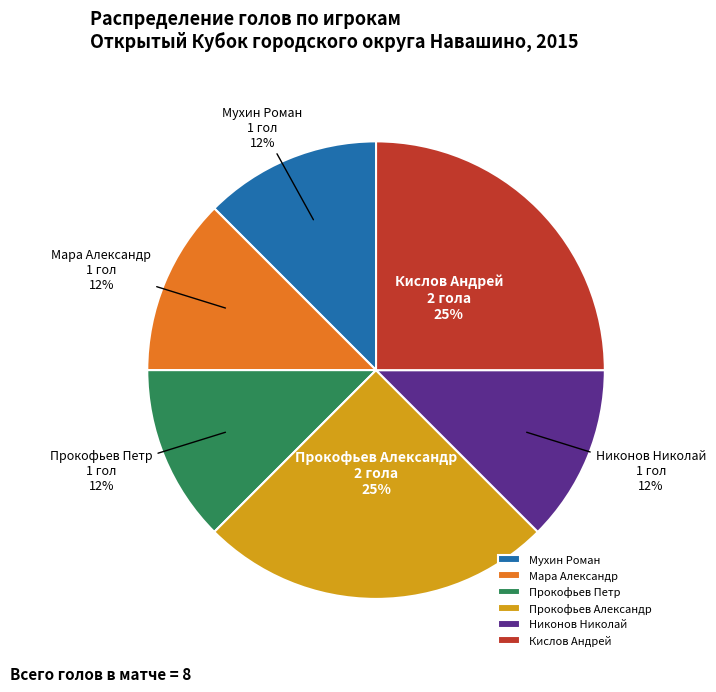

The Никонов Николай slice represents 12% of the pie. True or false?

True